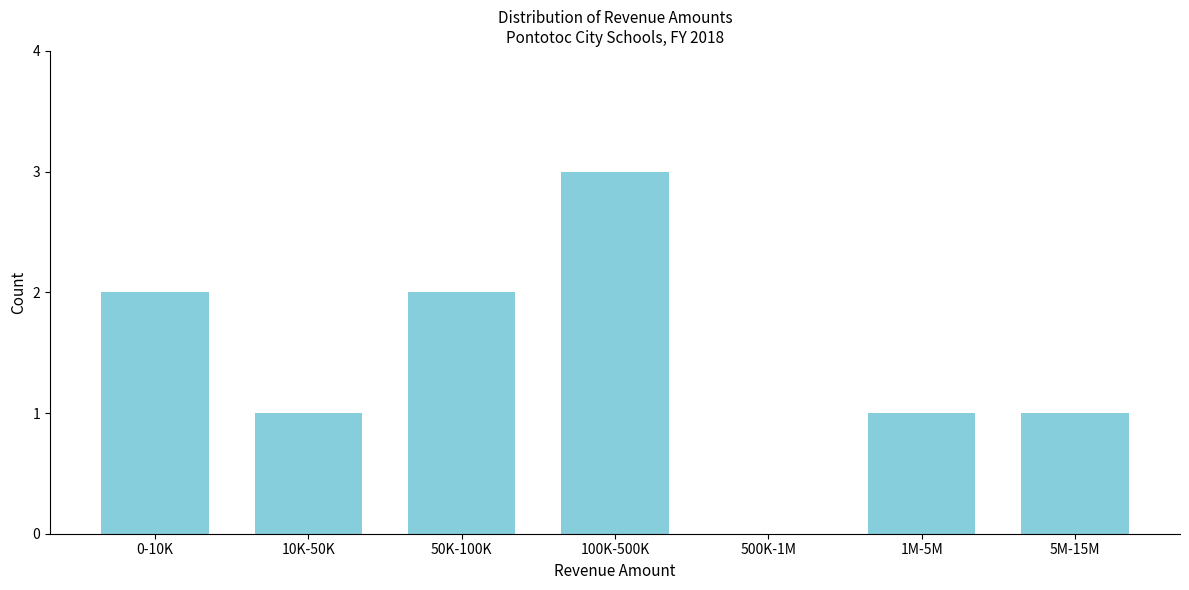

Reading left to right, extract all data points from this chart.

0-10K=2	10K-50K=1	50K-100K=2	100K-500K=3	500K-1M=0	1M-5M=1	5M-15M=1